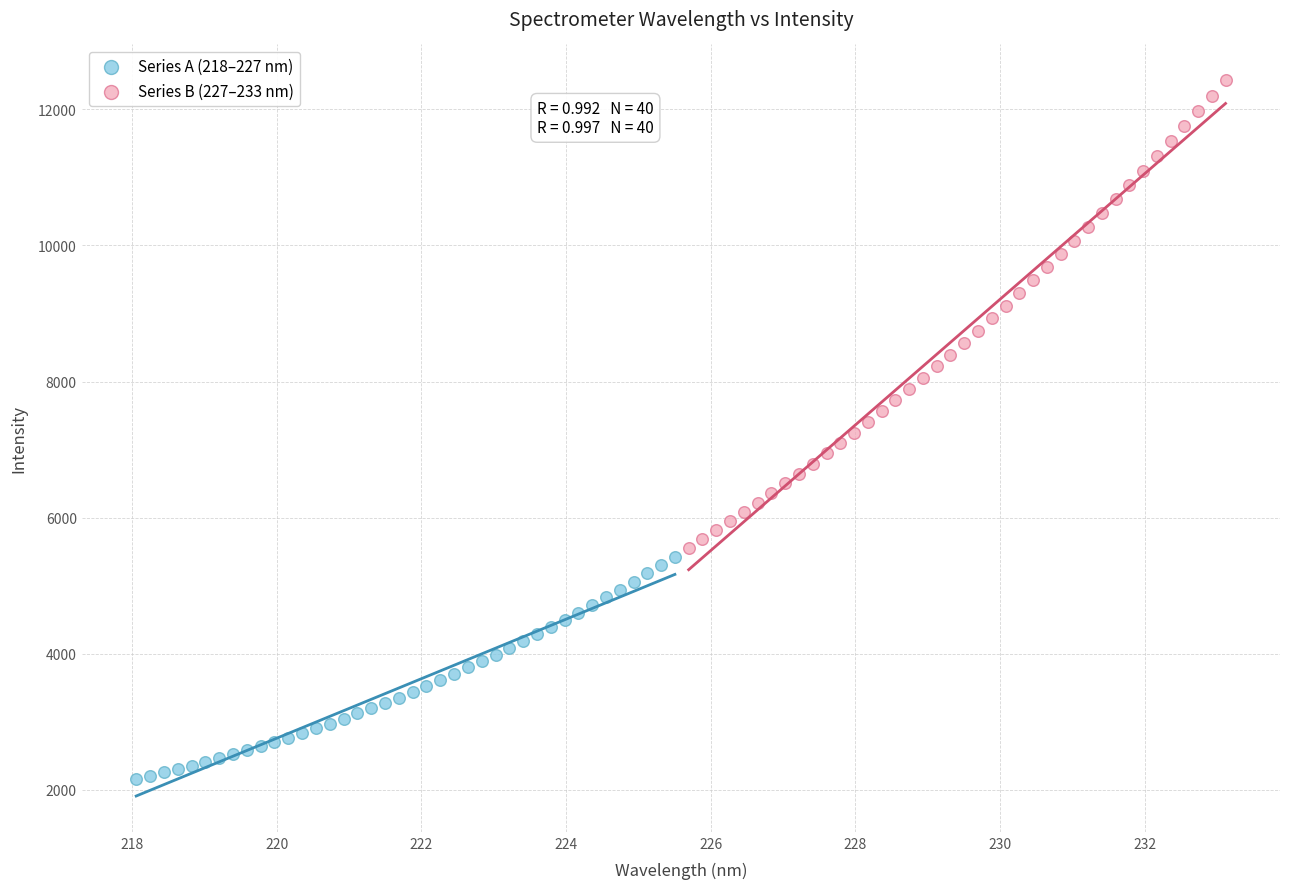

Which series contains the highest Y value?

Series B (227–233 nm)